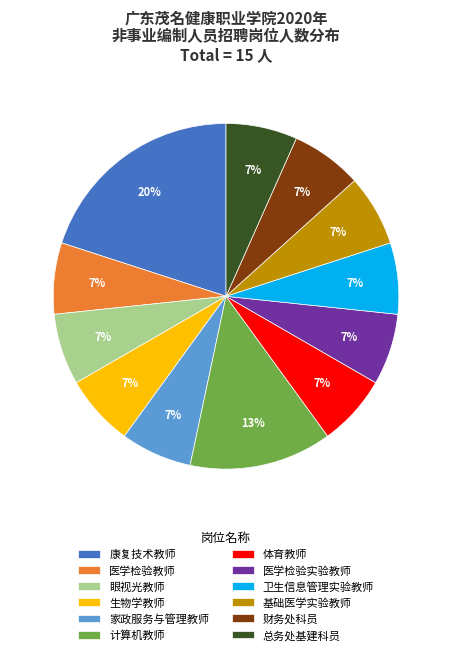

The 生物学教师 slice represents 7% of the pie. True or false?

True